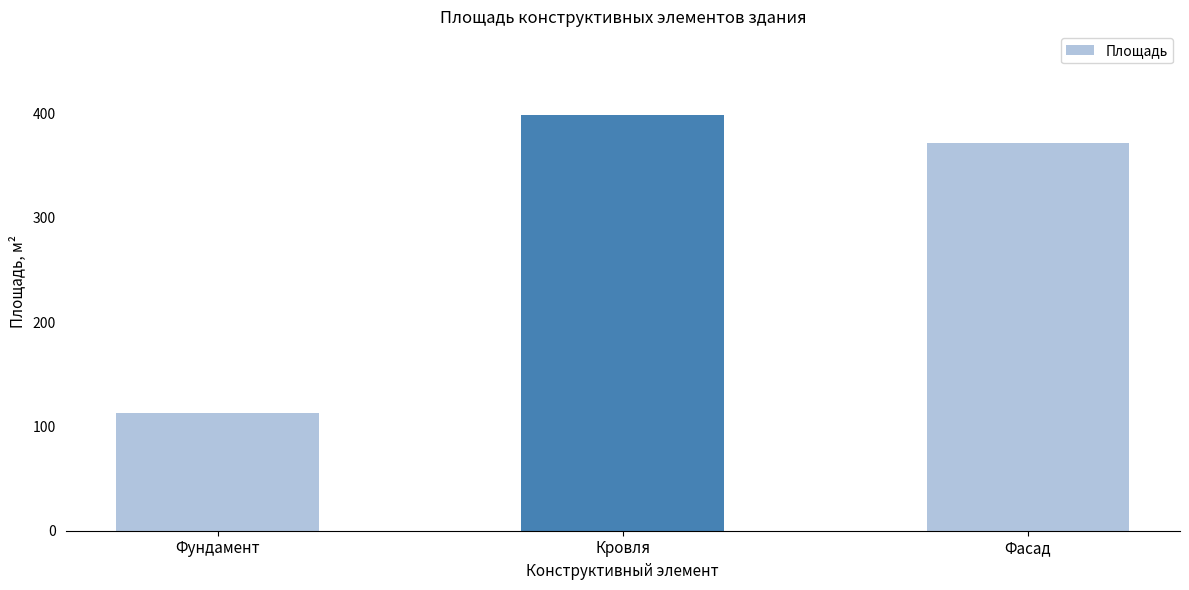

How many bars are there in total?

3